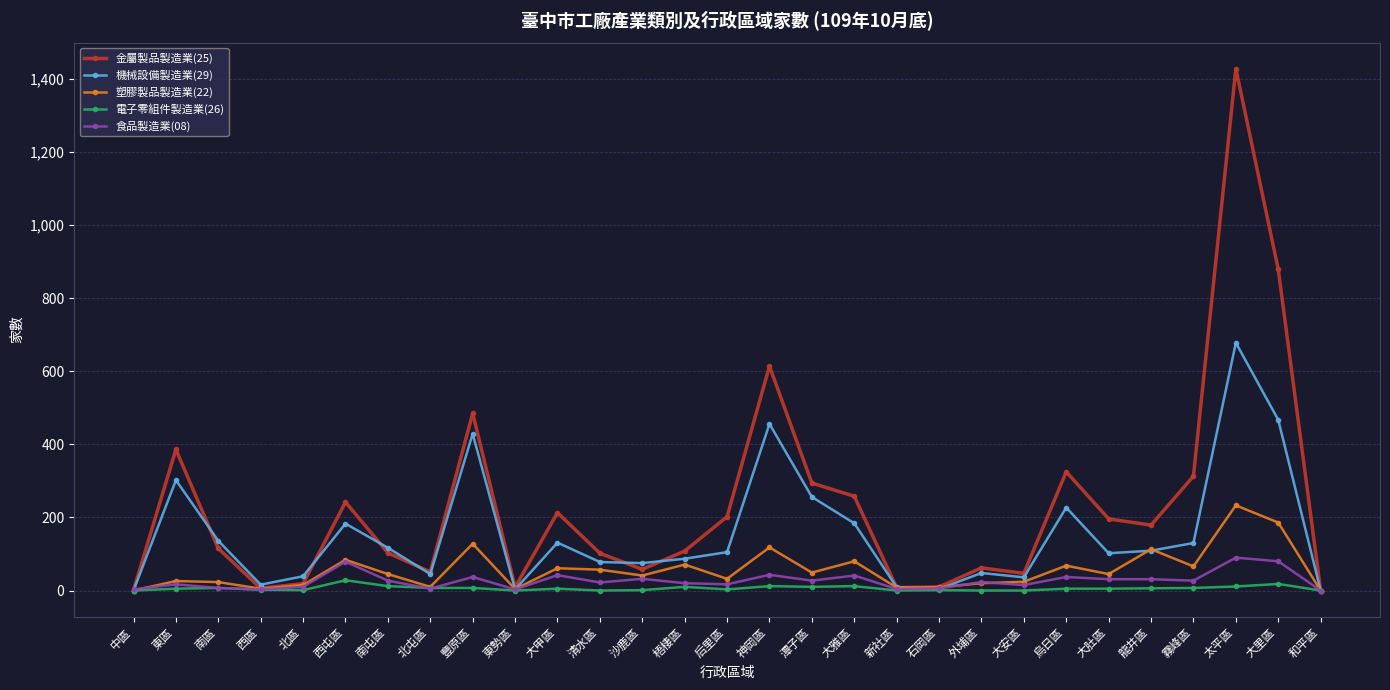

The 食品製造業(08) series shows 17 at 后里區. True or false?

True